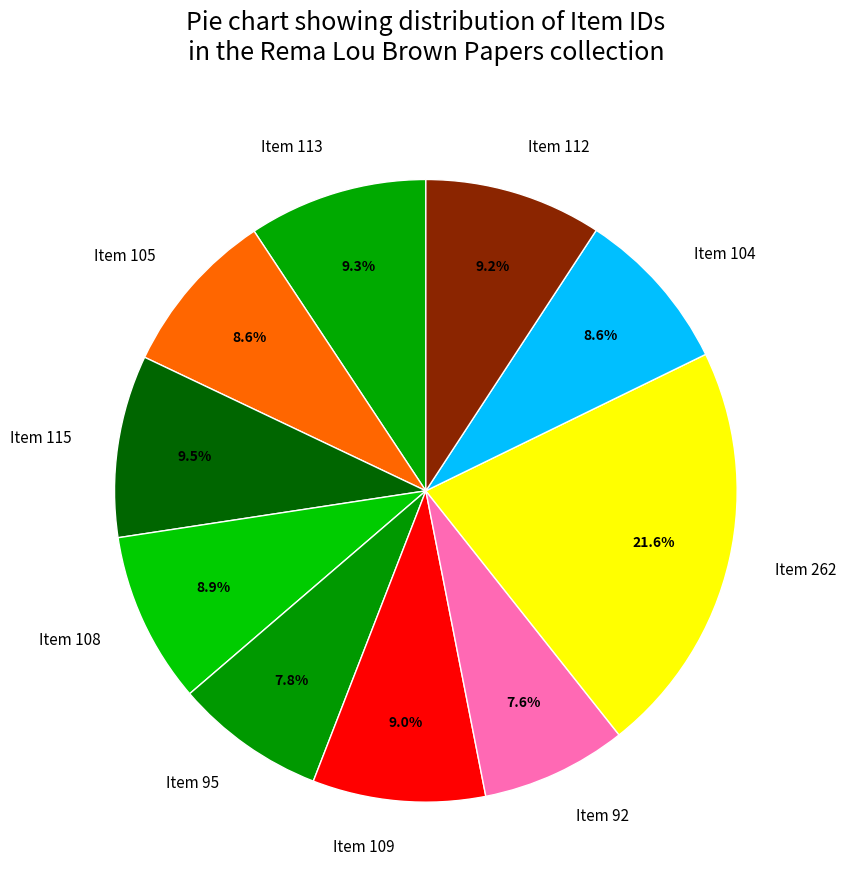

How many segments does this pie chart have?

10